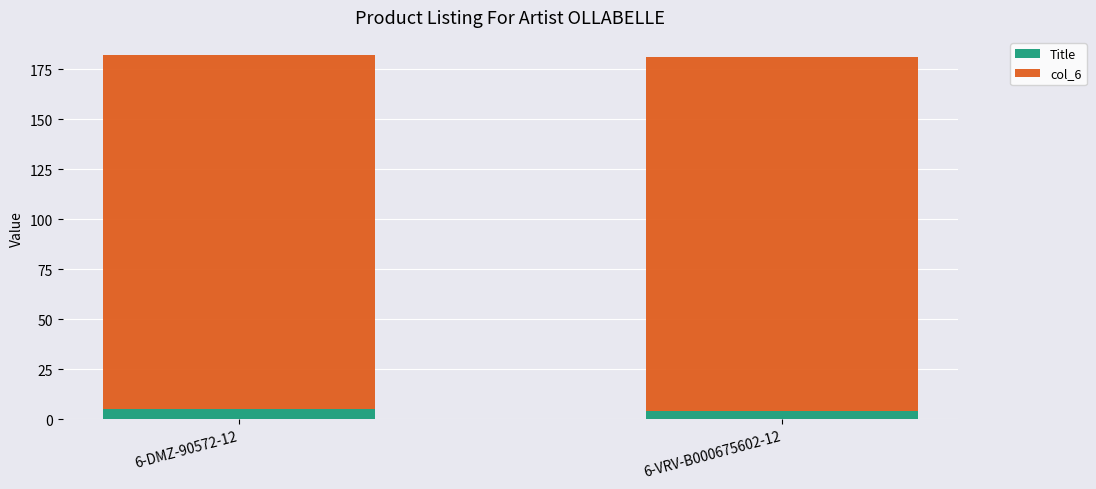

What is the lowest value of the Title series?

4.0